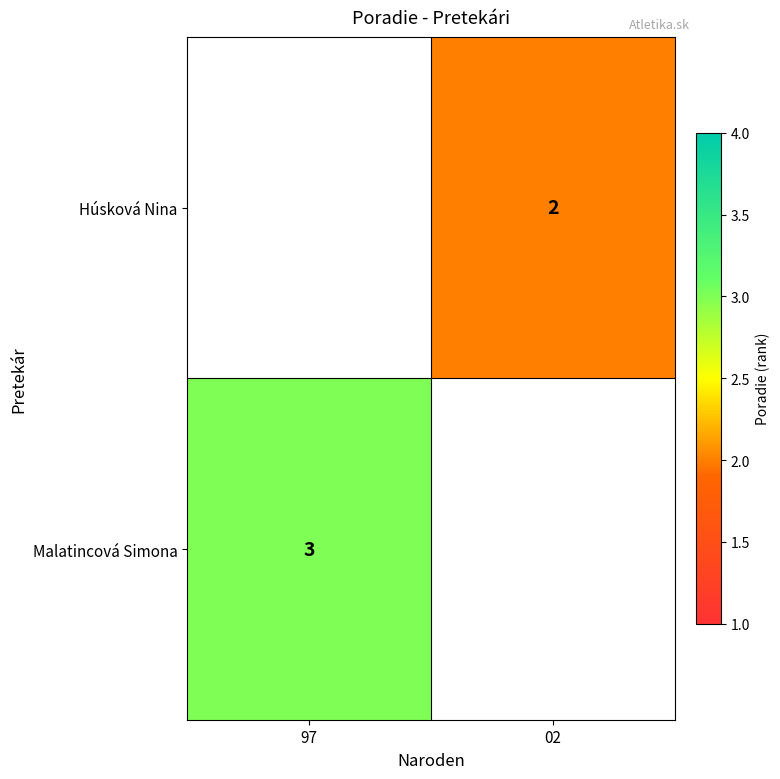

Is it true that Húsková Nina equals 2 at 02?

True